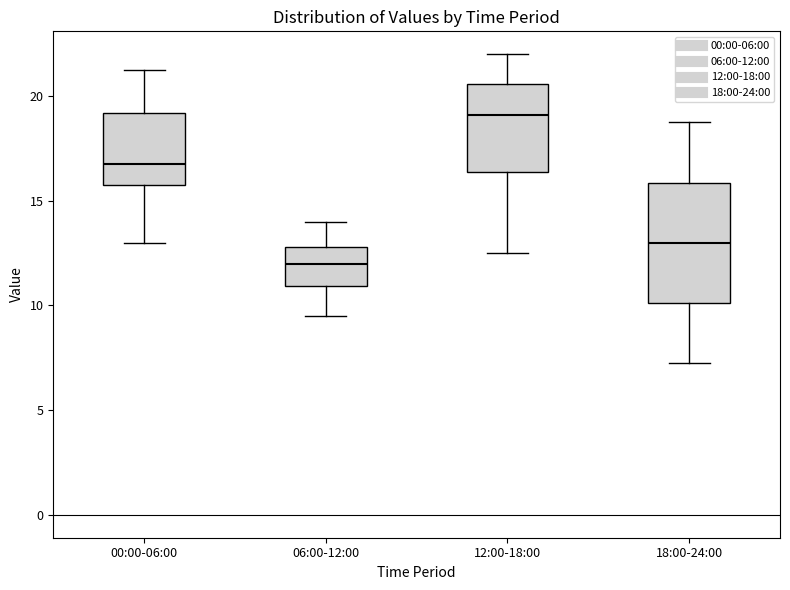

Reading left to right, transcribe this box plot: for each box, give where its median line is, the range the box spans, and where its two whiskers end, as read against the y-axis. The values are not printed on the chart, so give them approximately, as read against the axis.

00:00-06:00: median 17.0, box 16.0 to 19.0, whiskers 13.0 to 21.5
06:00-12:00: median 12.0, box 11.0 to 13.0, whiskers 9.5 to 14.0
12:00-18:00: median 19.0, box 16.5 to 20.5, whiskers 12.5 to 22.0
18:00-24:00: median 13.0, box 10.0 to 16.0, whiskers 7.5 to 19.0